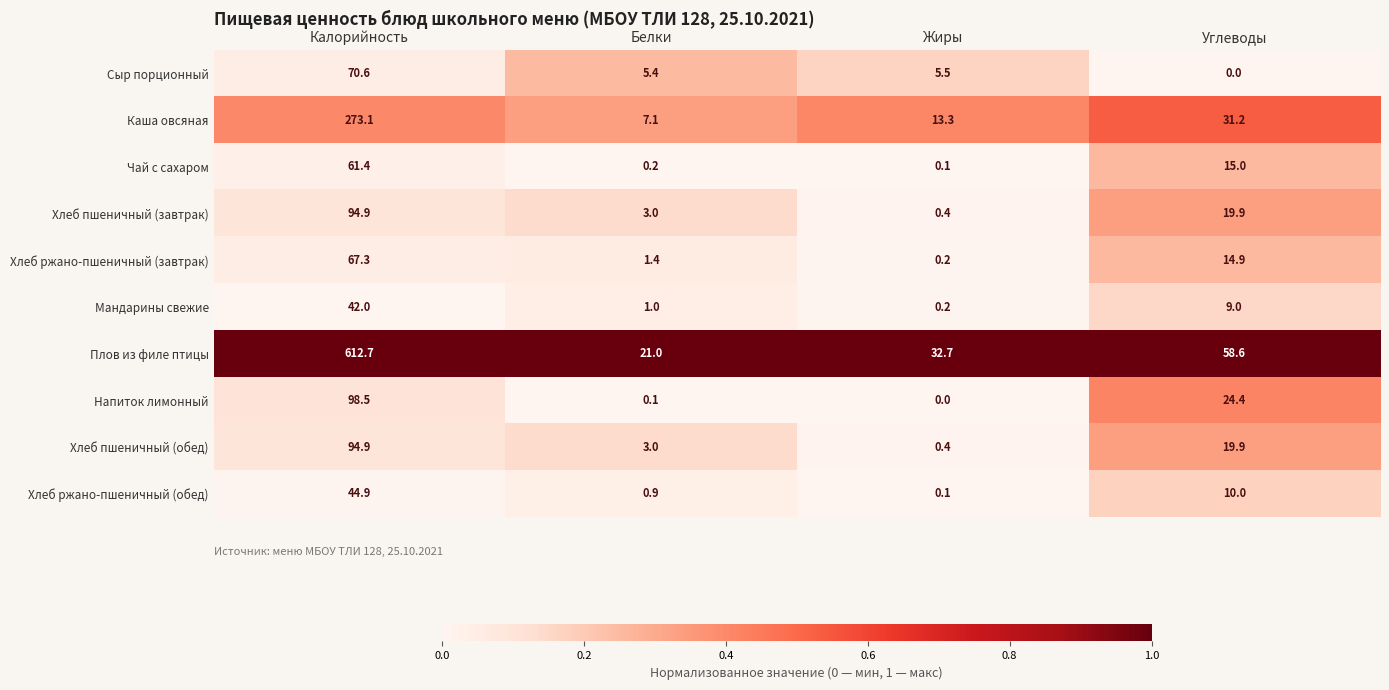

List the labels in order of Хлеб пшеничный (завтрак) value, smallest first.

Жиры, Белки, Углеводы, Калорийность